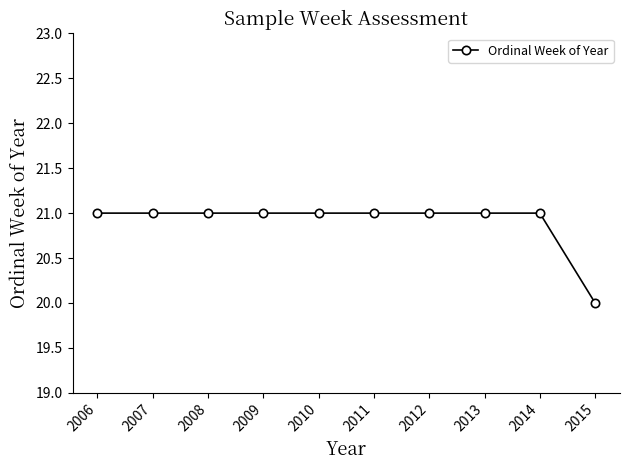

At which category does the chart reach its minimum across all series?

2015